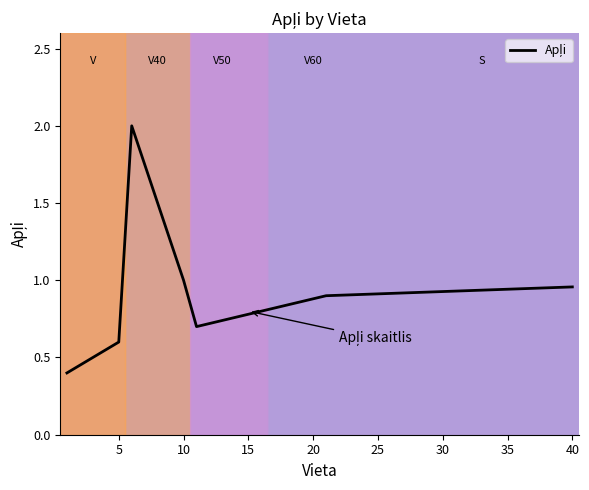

What is the greatest value displayed?

2.0